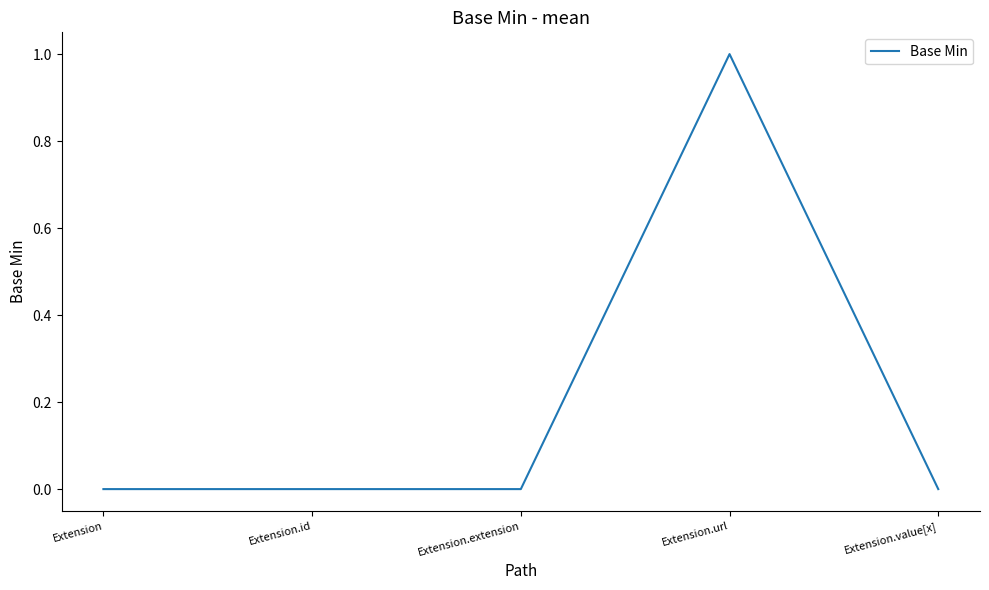

How many lines are shown in the chart?

1